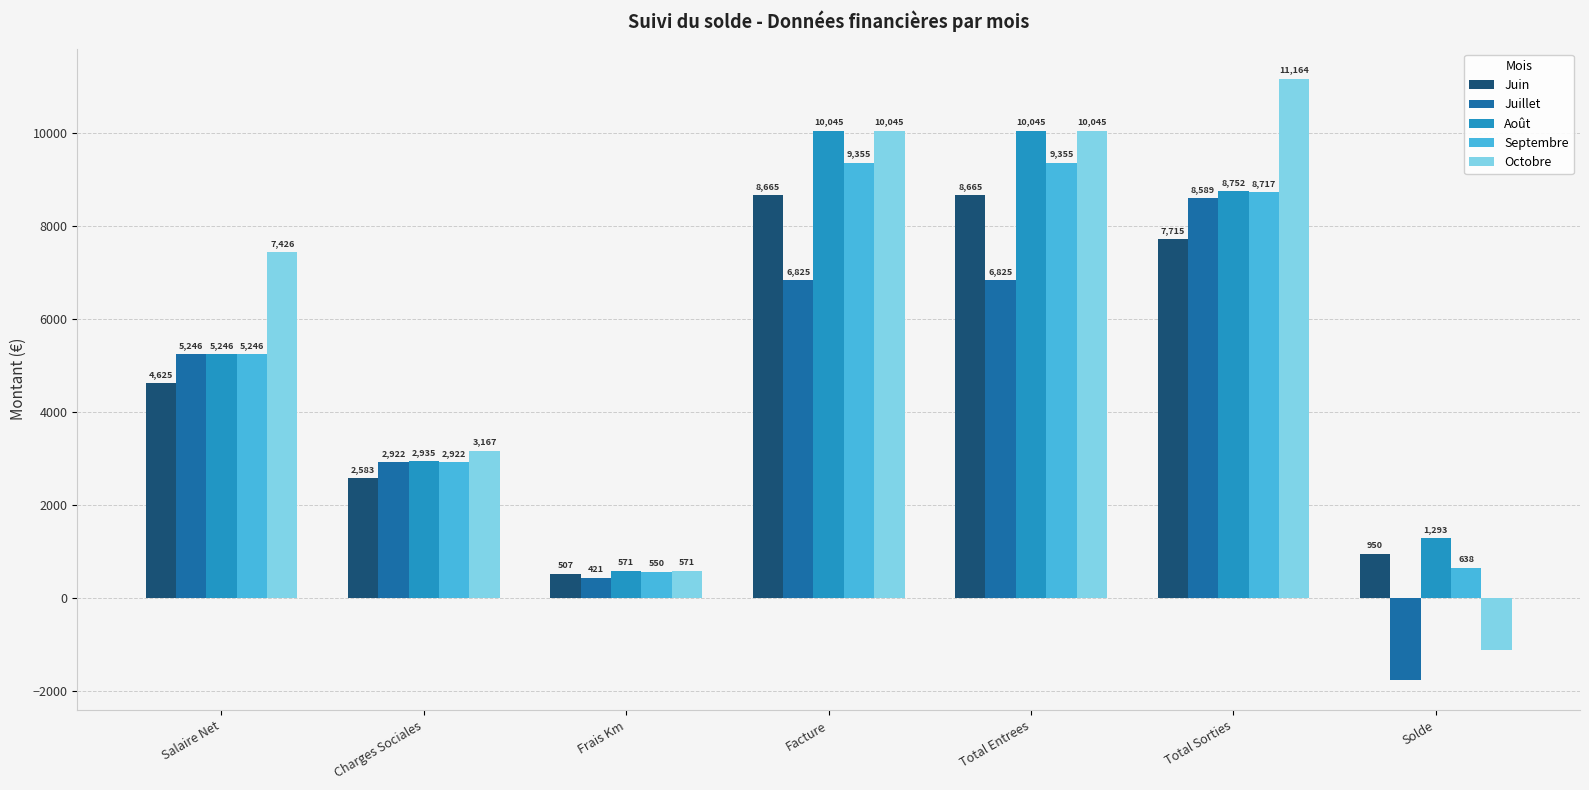

What is the total value across all series at Frais Km?

2620.6